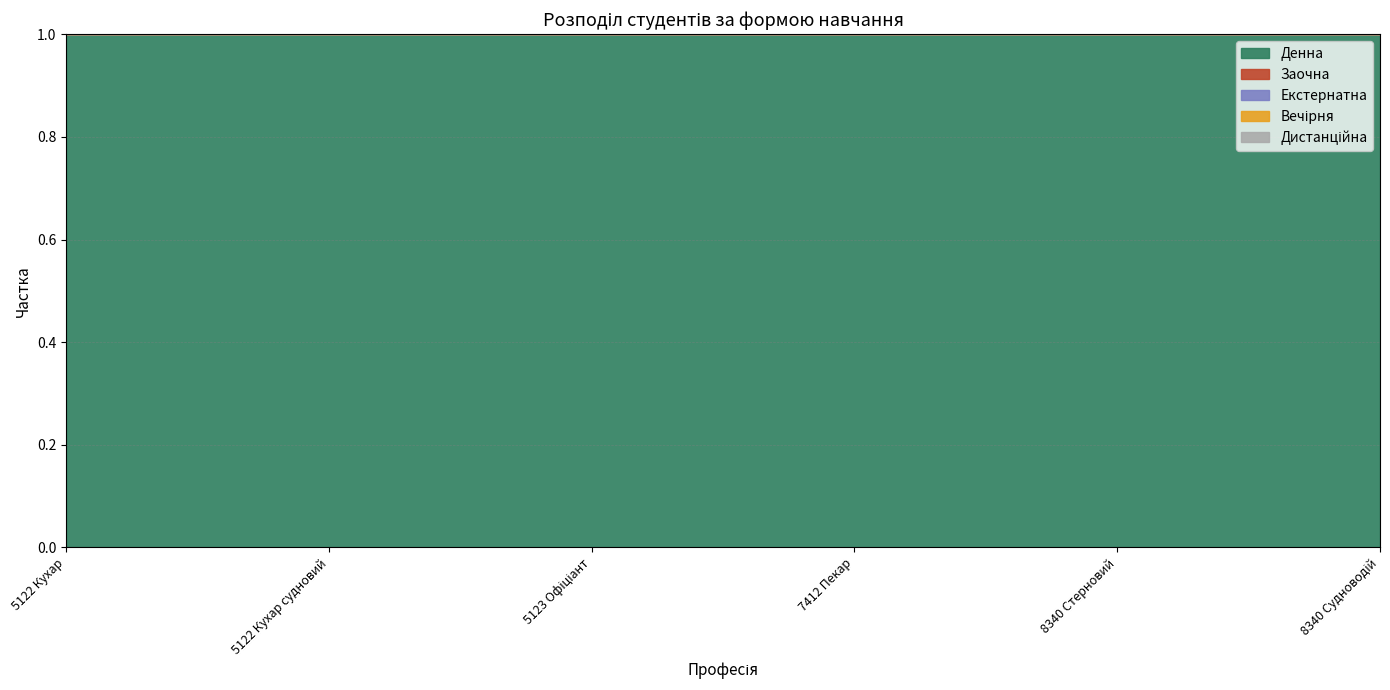

What is the label of the 2nd point from the left?

5122 Кухар судновий